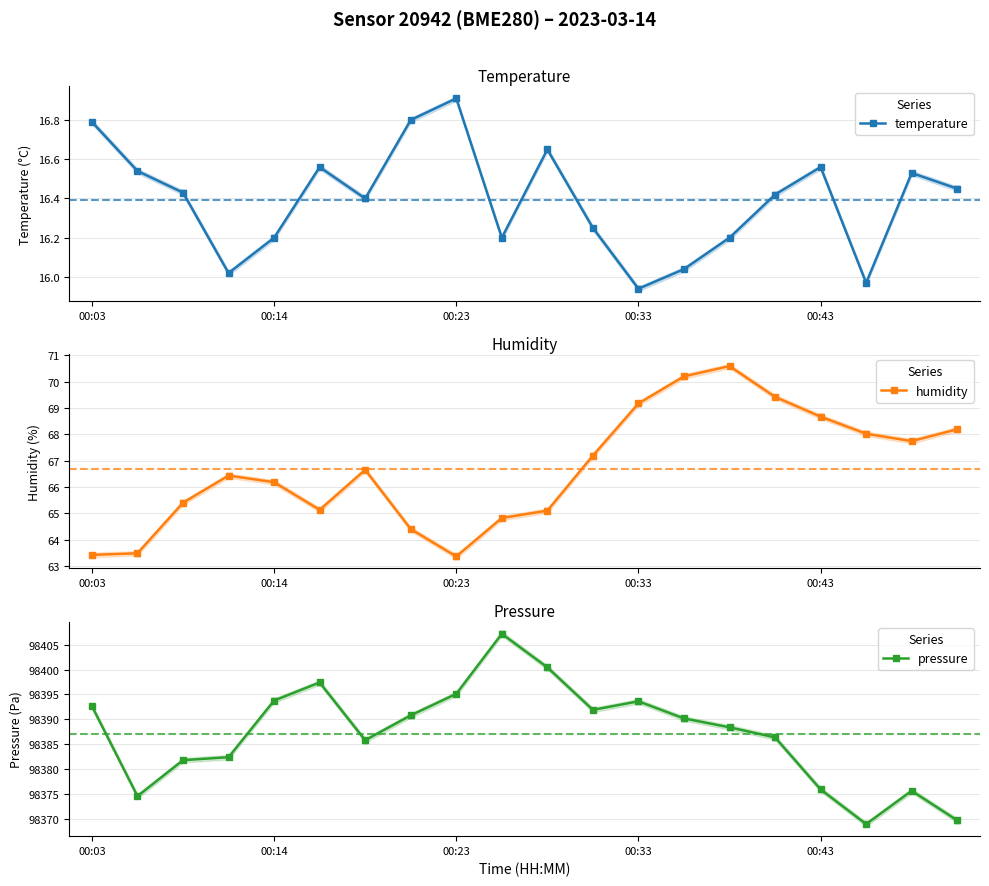

Where is pressure nearest to the value 98388?

14